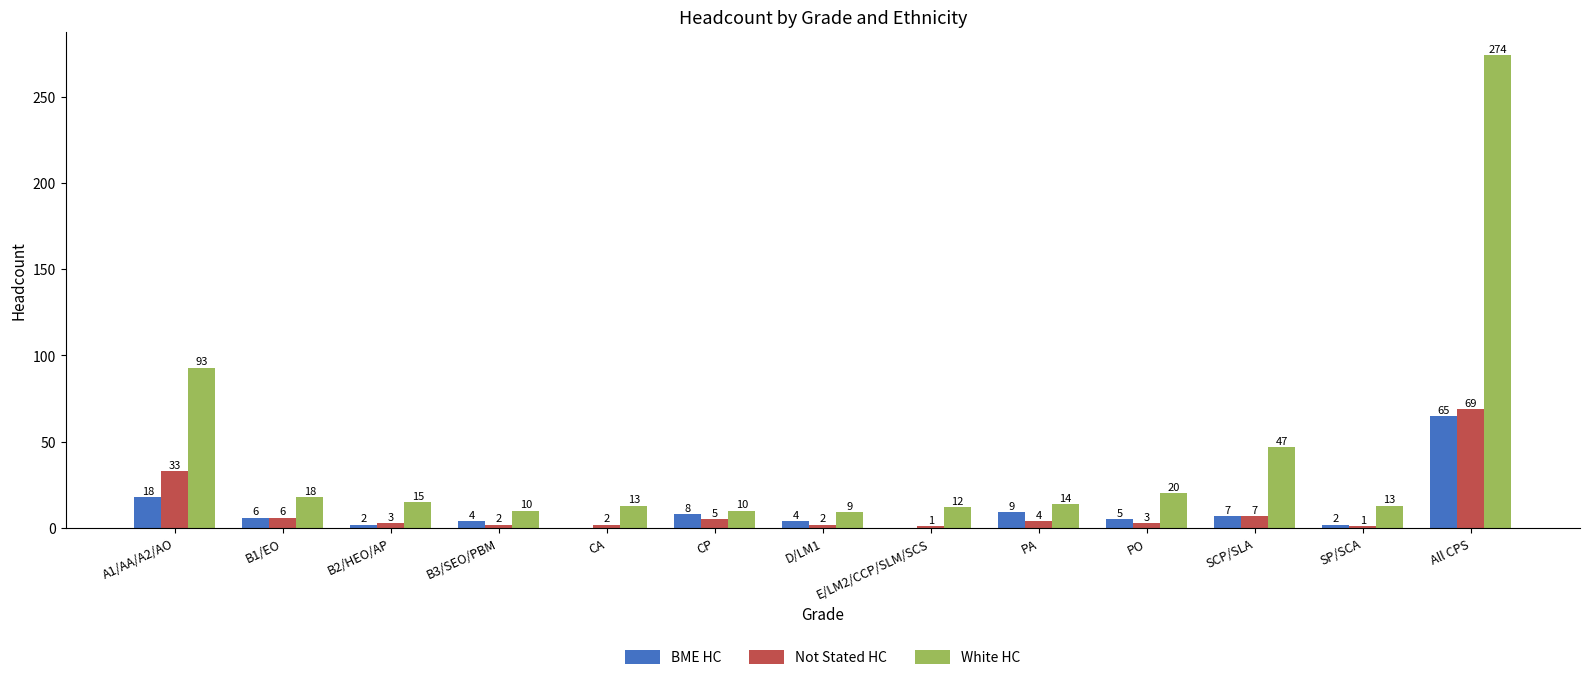

Where is Not Stated HC nearest to the value 35?

A1/AA/A2/AO